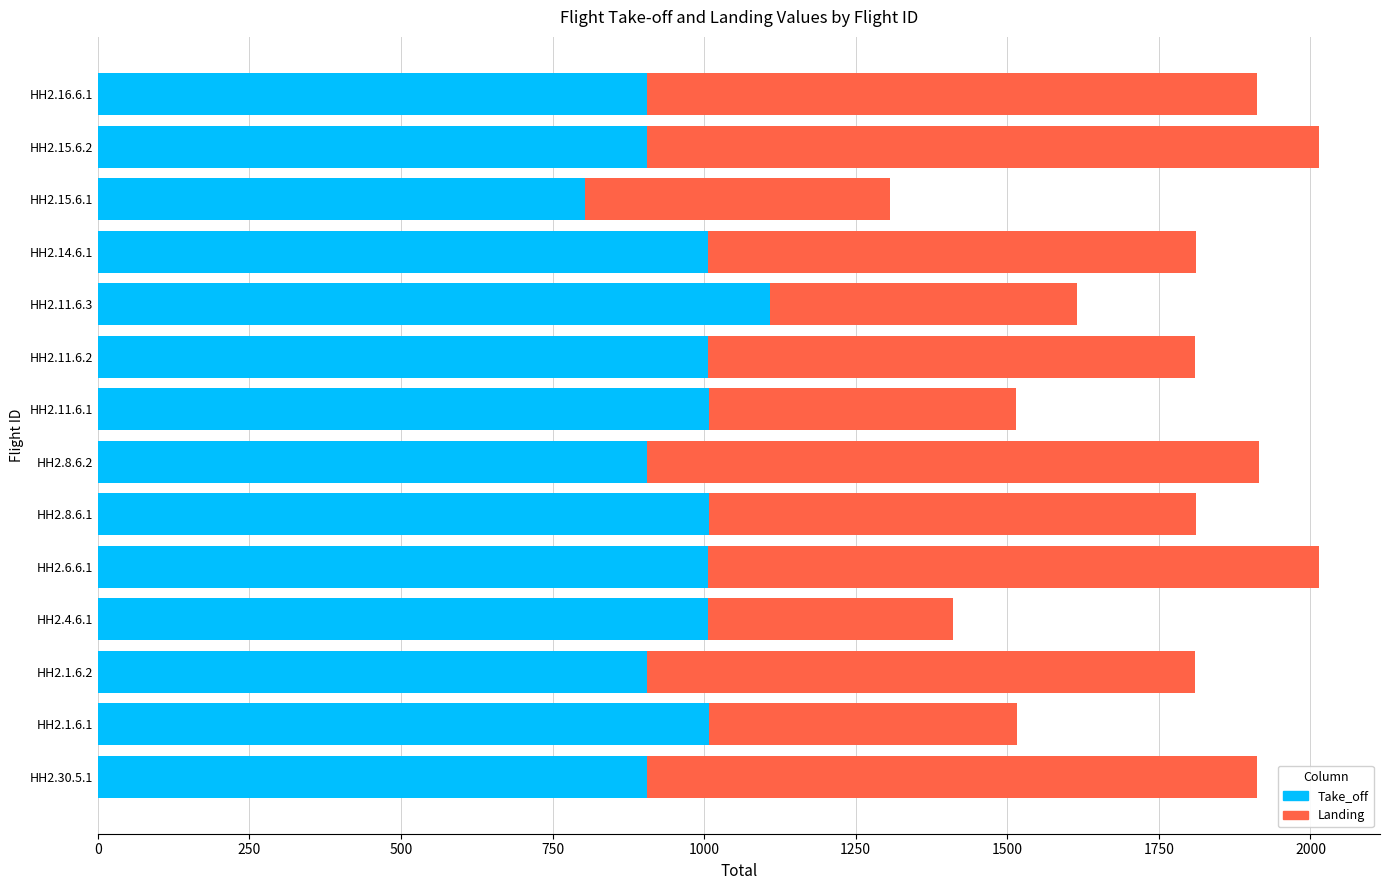

What is the total value across all series at HH2.8.6.2?

1915